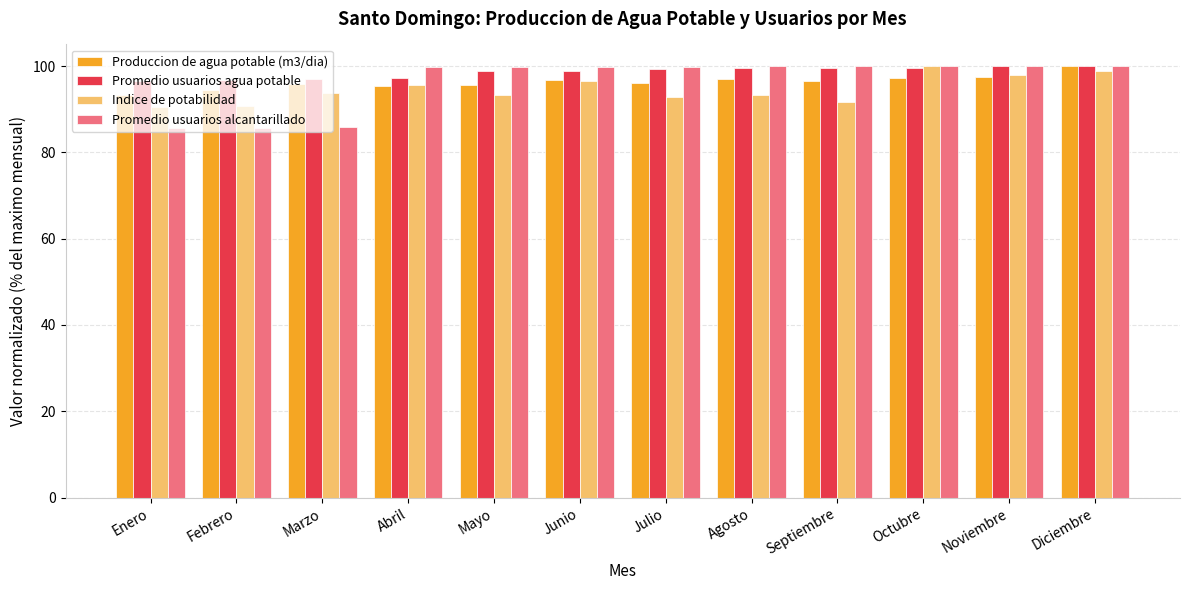

Between Agosto and Octubre, which series saw the biggest shift?

Indice de potabilidad